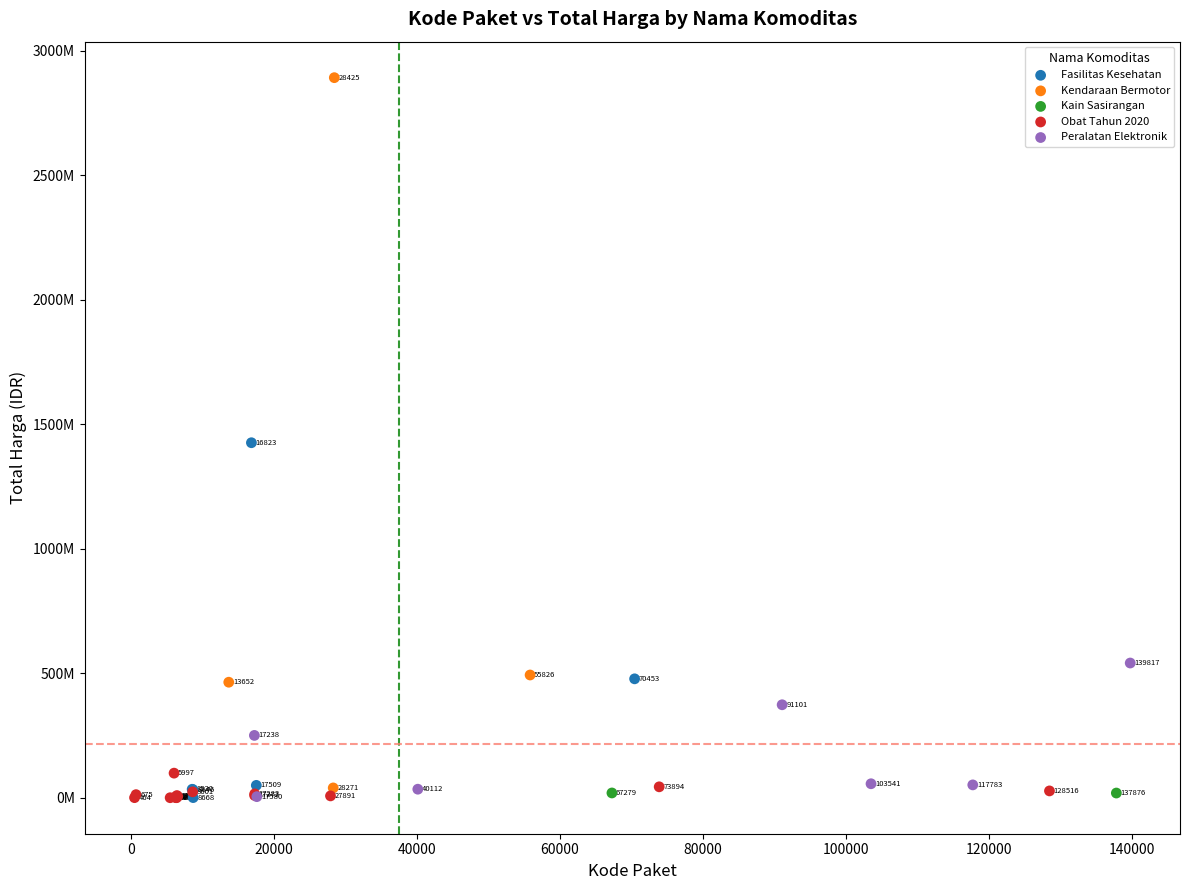

Which series contains the highest Y value?

Kendaraan Bermotor